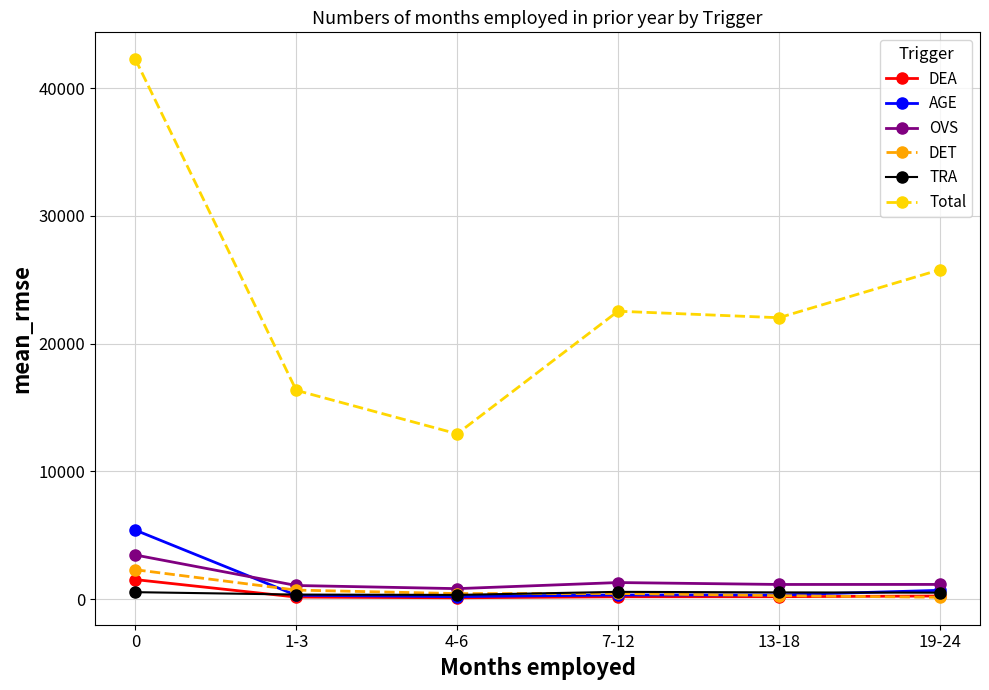

Is the value of Total at 1-3 greater than the value of DET at 13-18?

Yes